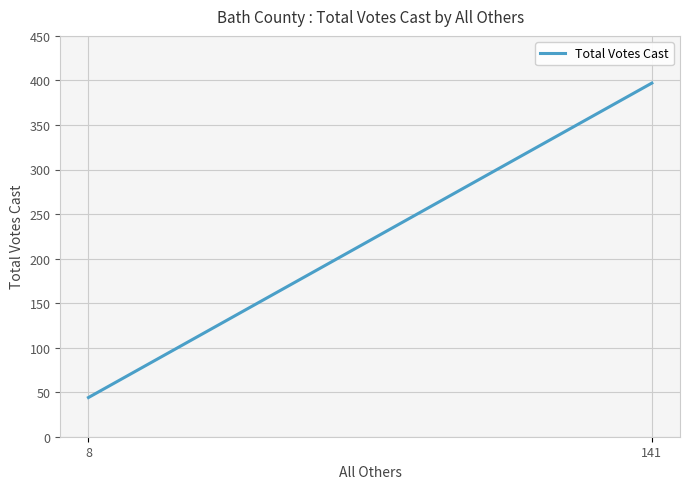

Is it true that the value at 8 is 25?

False